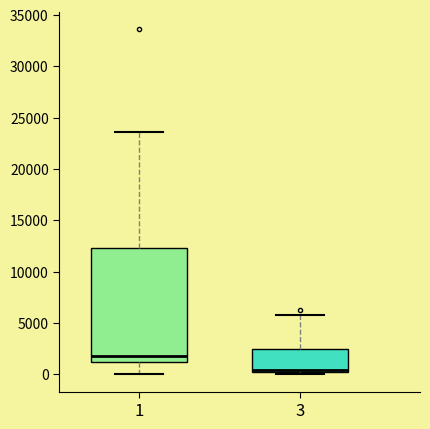

Which box is the tallest, from its lower edge to its upper edge?

1